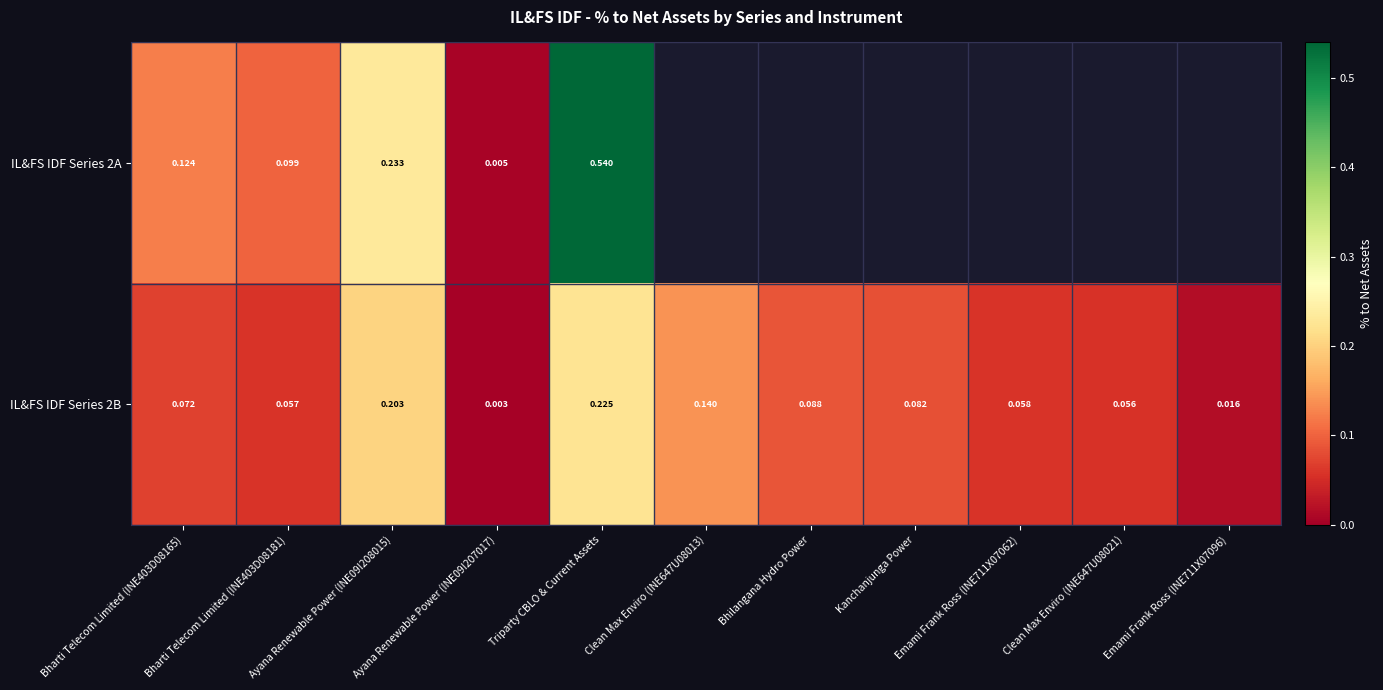

At how many categories does at least one series exceed 0?

11